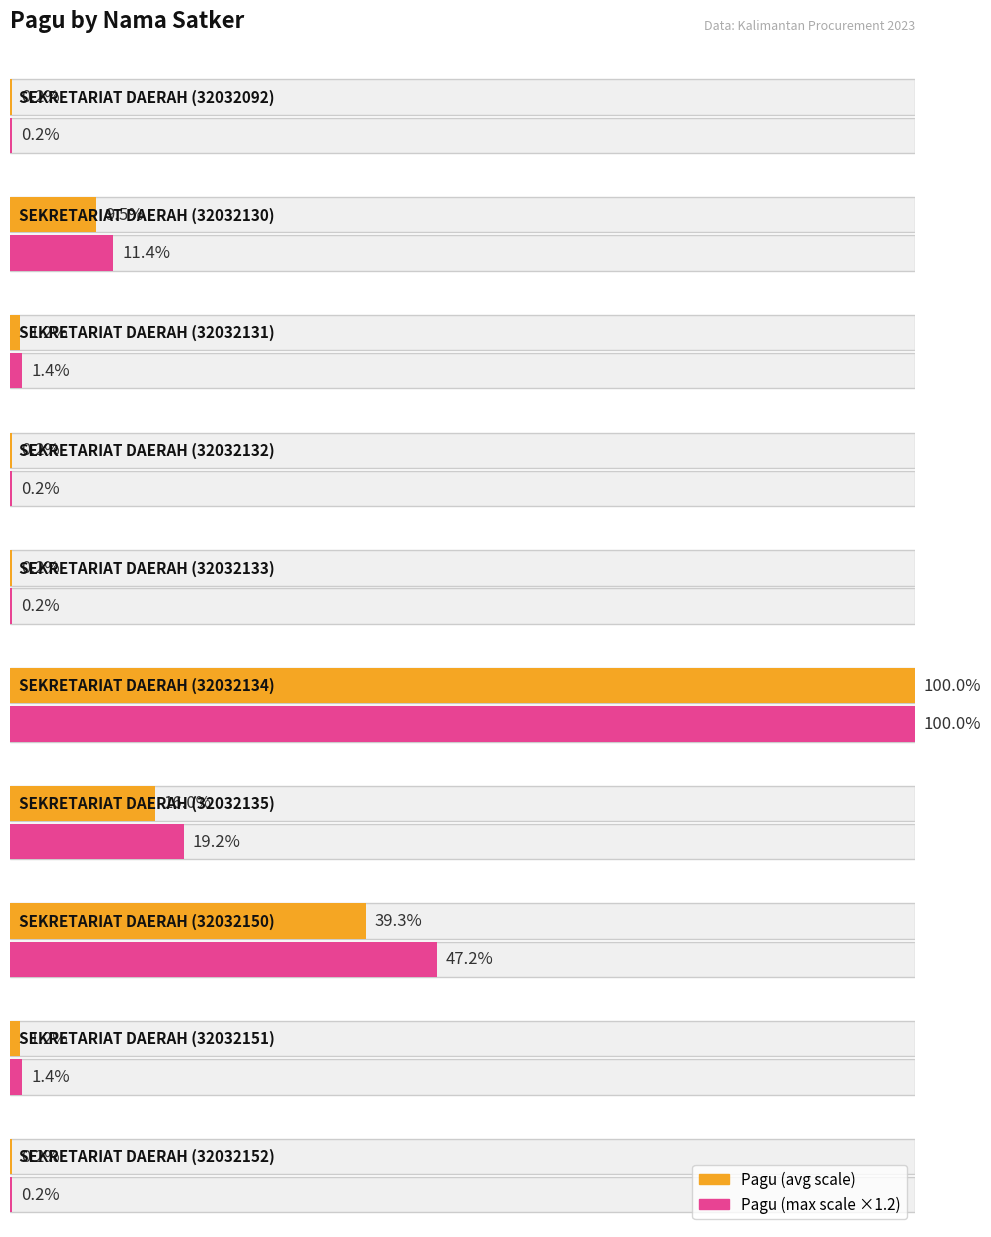

Is the value of Kode RUP at SEKRETARIAT DAERAH (32032134) greater than the value of Pagu at SEKRETARIAT DAERAH (32032131)?

Yes